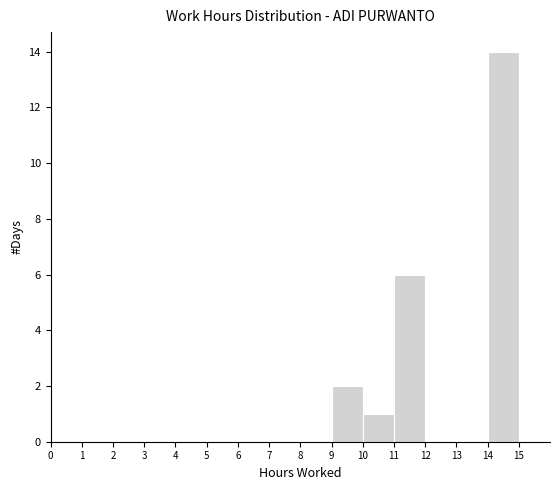

How tall is the bar that spans 11 to 12 on the x-axis? The values are not printed on the chart, so give them approximately, as read against the axis.

6